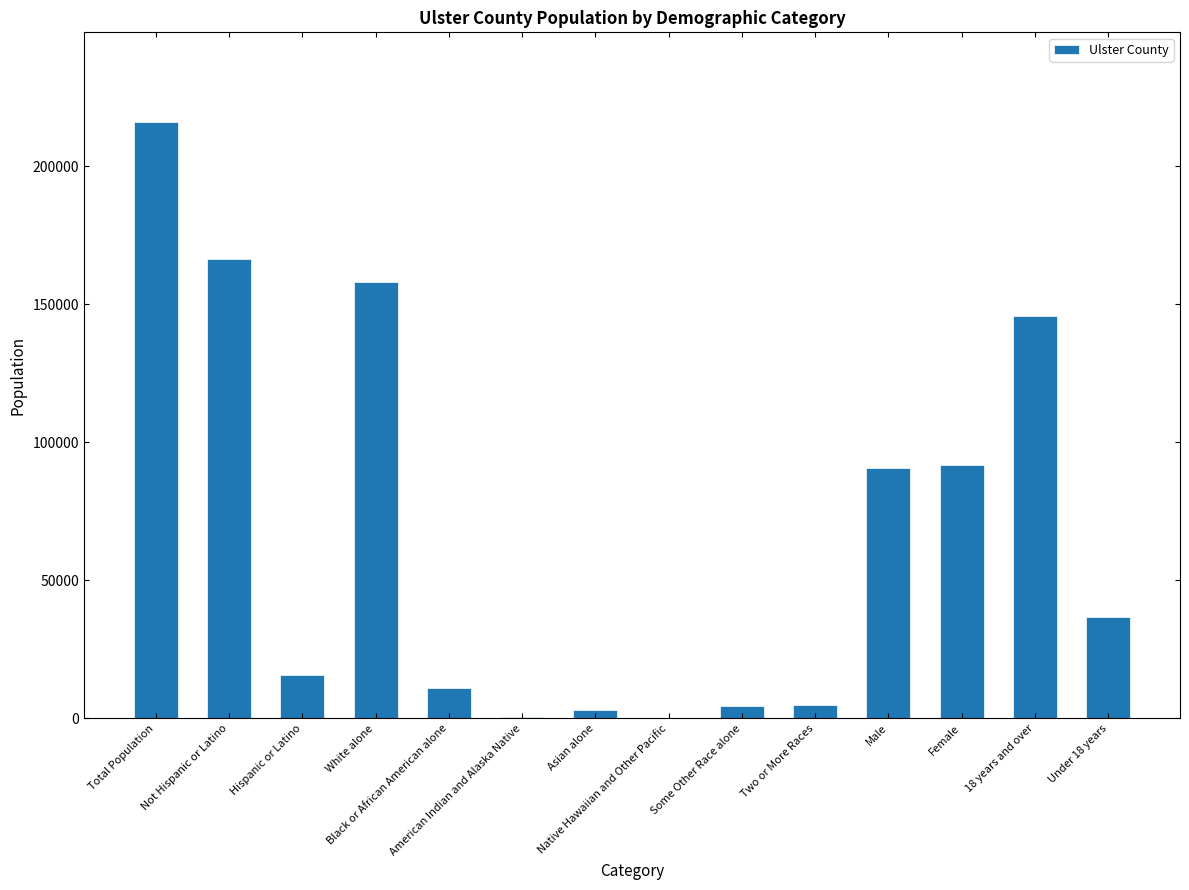

What is the greatest value displayed?

216182